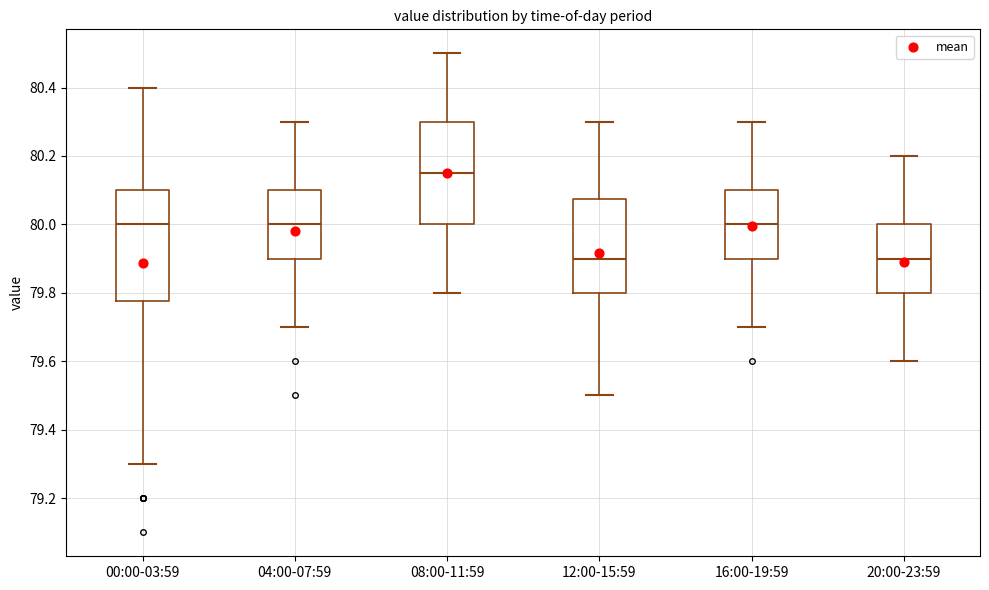

Reading left to right, transcribe this box plot: for each box, give where its median line is, the range the box spans, and where its two whiskers end, as read against the y-axis. The values are not printed on the chart, so give them approximately, as read against the axis.

00:00-03:59: median 80.00, box 79.78 to 80.10, whiskers 79.30 to 80.40
04:00-07:59: median 80.00, box 79.90 to 80.10, whiskers 79.70 to 80.30
08:00-11:59: median 80.16, box 80.00 to 80.30, whiskers 79.80 to 80.50
12:00-15:59: median 79.90, box 79.80 to 80.08, whiskers 79.50 to 80.30
16:00-19:59: median 80.00, box 79.90 to 80.10, whiskers 79.70 to 80.30
20:00-23:59: median 79.90, box 79.80 to 80.00, whiskers 79.60 to 80.20